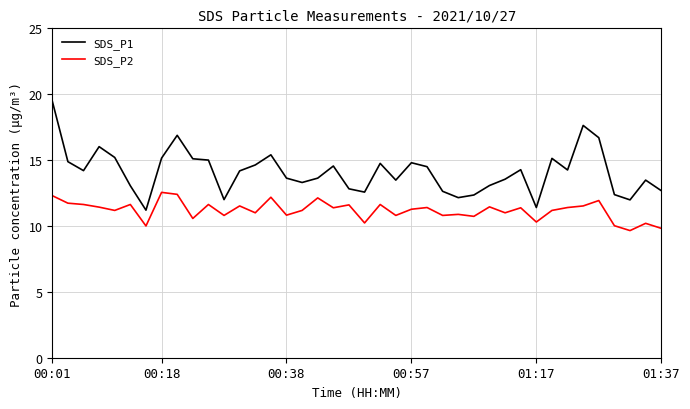

What is the difference between the maximum and minimum values in the SDS_P2 series?

2.9